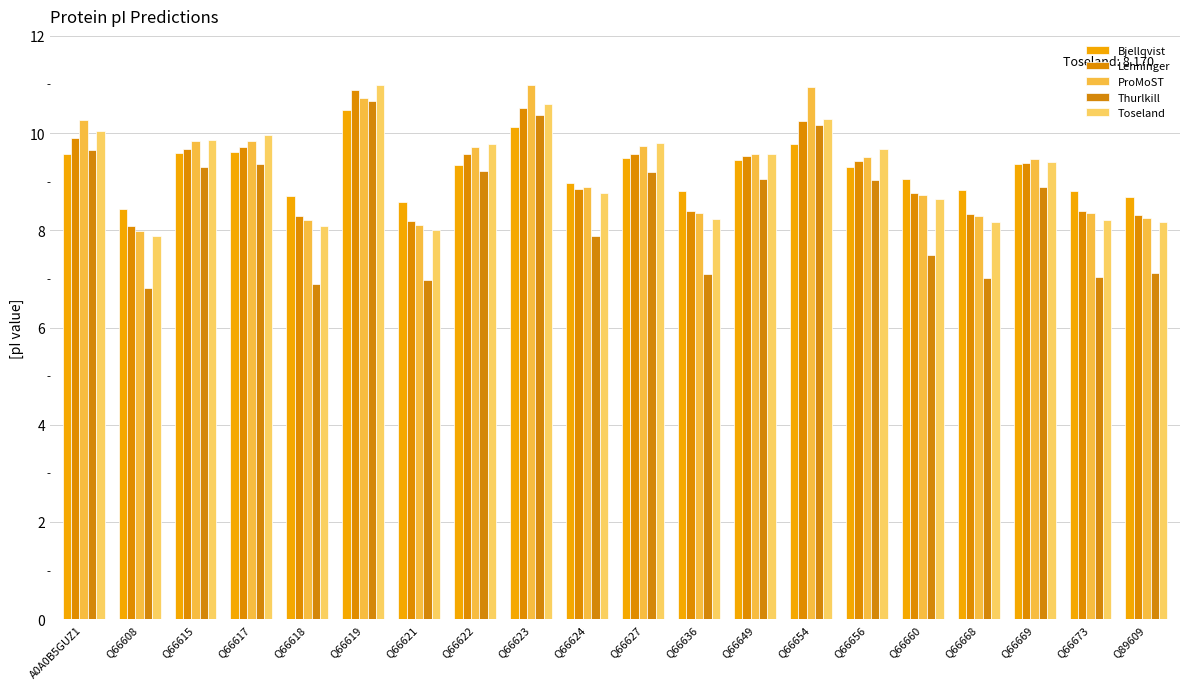

What value does the Bjellqvist series have at Q66617?

9.6